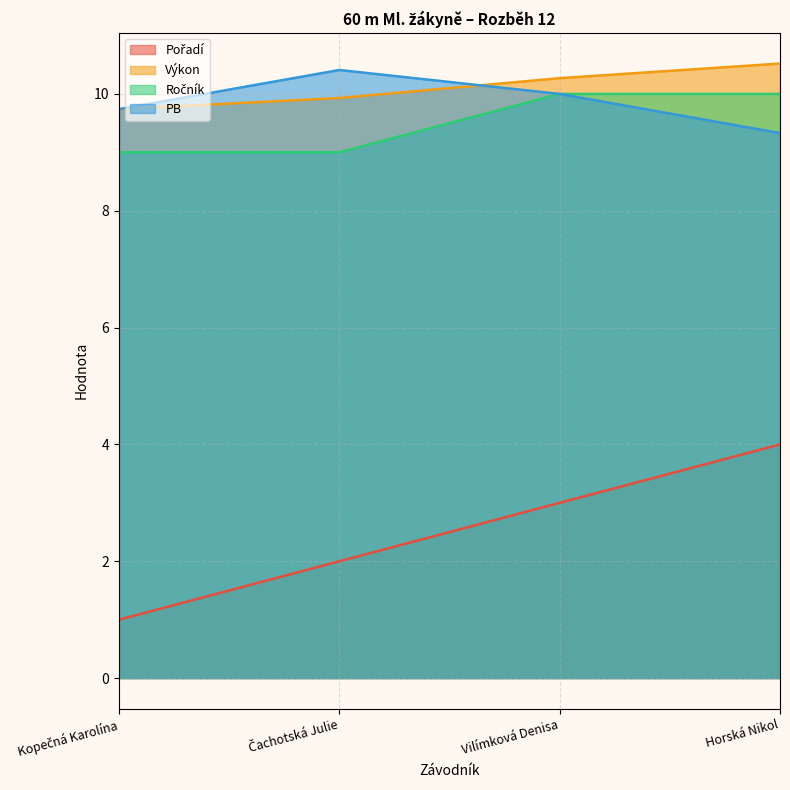

List the labels in order of PB value, smallest first.

Horská Nikol, Kopečná Karolína, Vilímková Denisa, Čachotská Julie